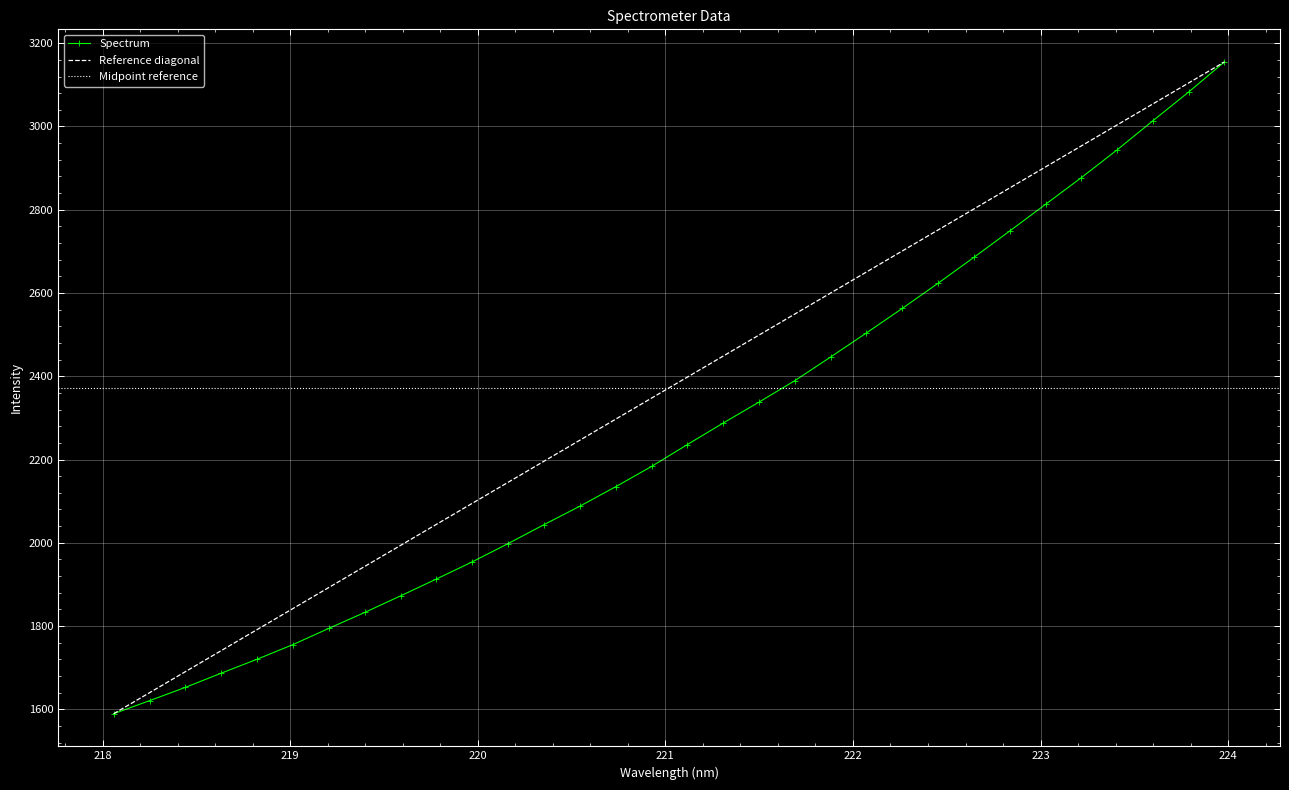

What is the value of the Spectrum point at the 31st from the left?

3082.8